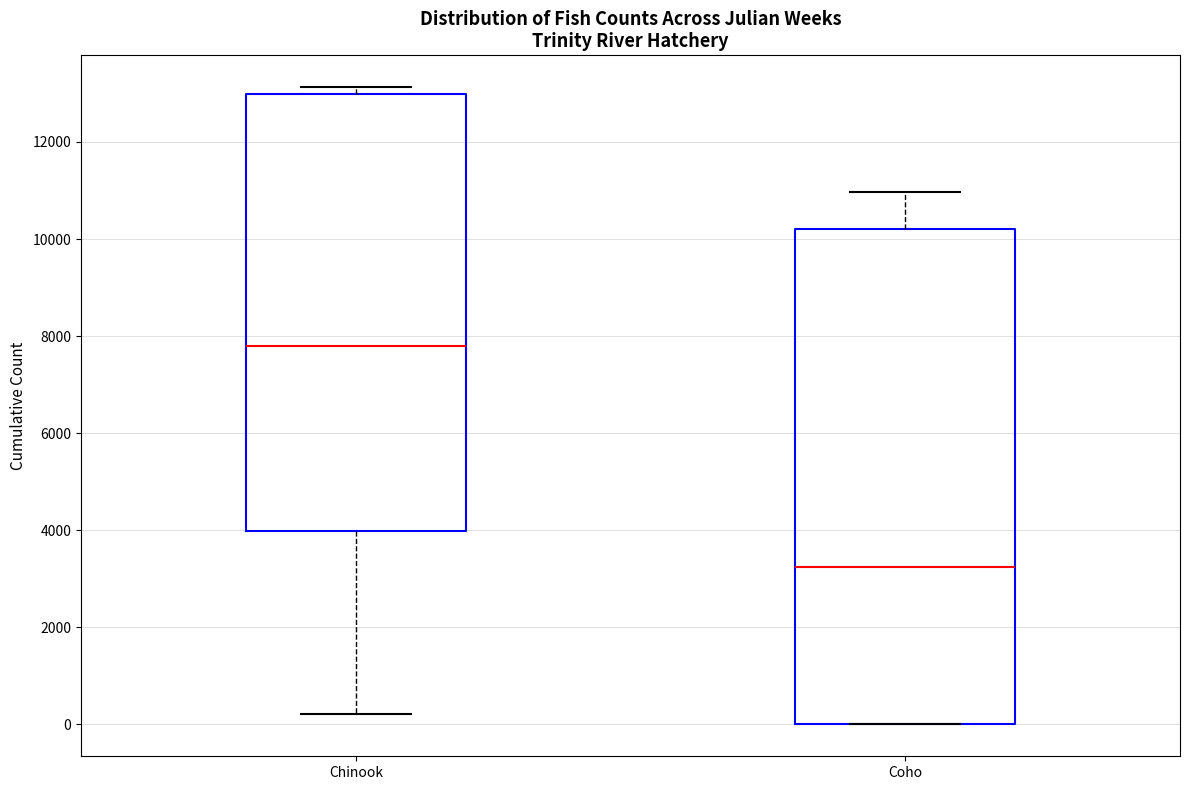

Reading left to right, read every box against the y-axis: the position of its median line, the range the box covers, and the ends of its whiskers. The values are not printed on the chart, so give them approximately, as read against the axis.

Chinook: median 7800, box 4000 to 13000, whiskers 200 to 13200
Coho: median 3200, box 0 to 10200, whiskers 0 to 11000